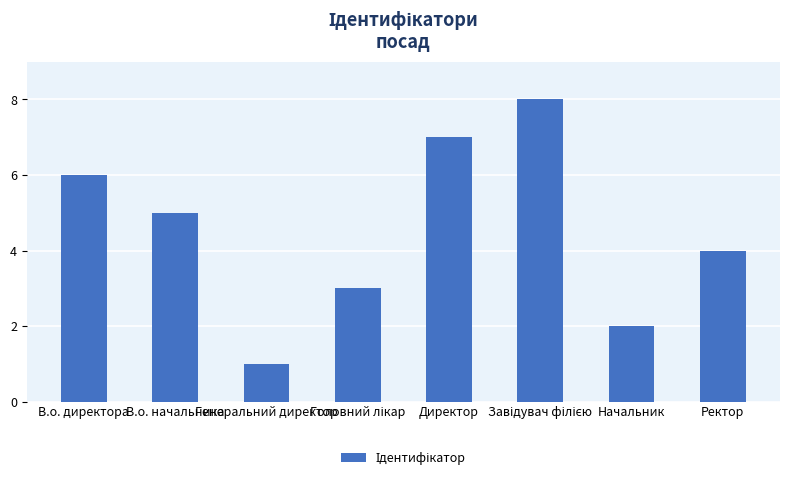

The value at Директор is 12. True or false?

False